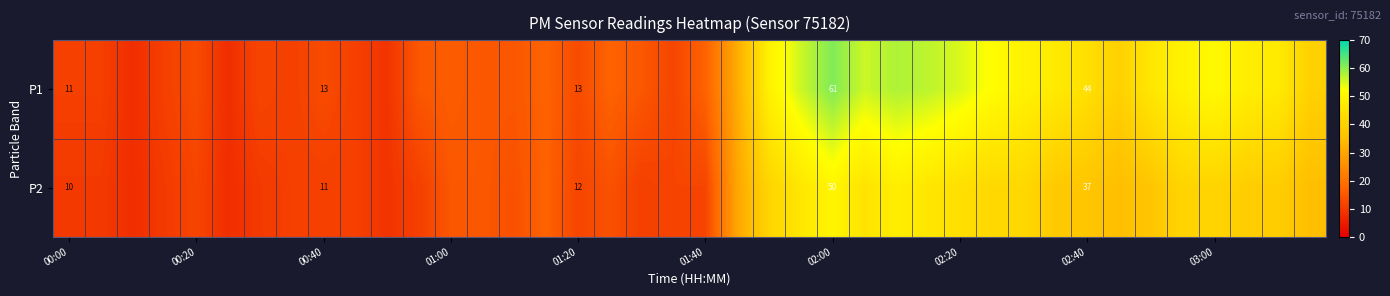

The P2 series shows 14 at 00:00. True or false?

False